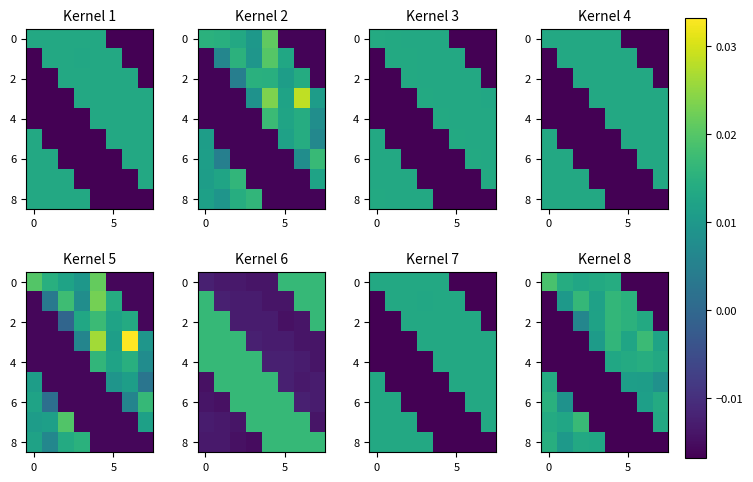

At how many categories does at least one series exceed 0?

8